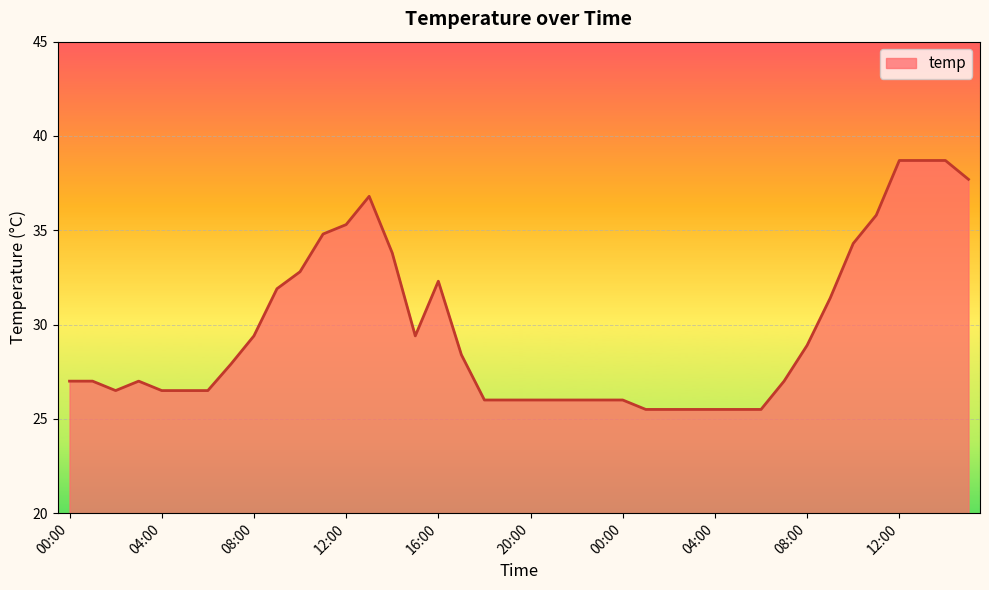

What is the smallest value displayed?

25.5